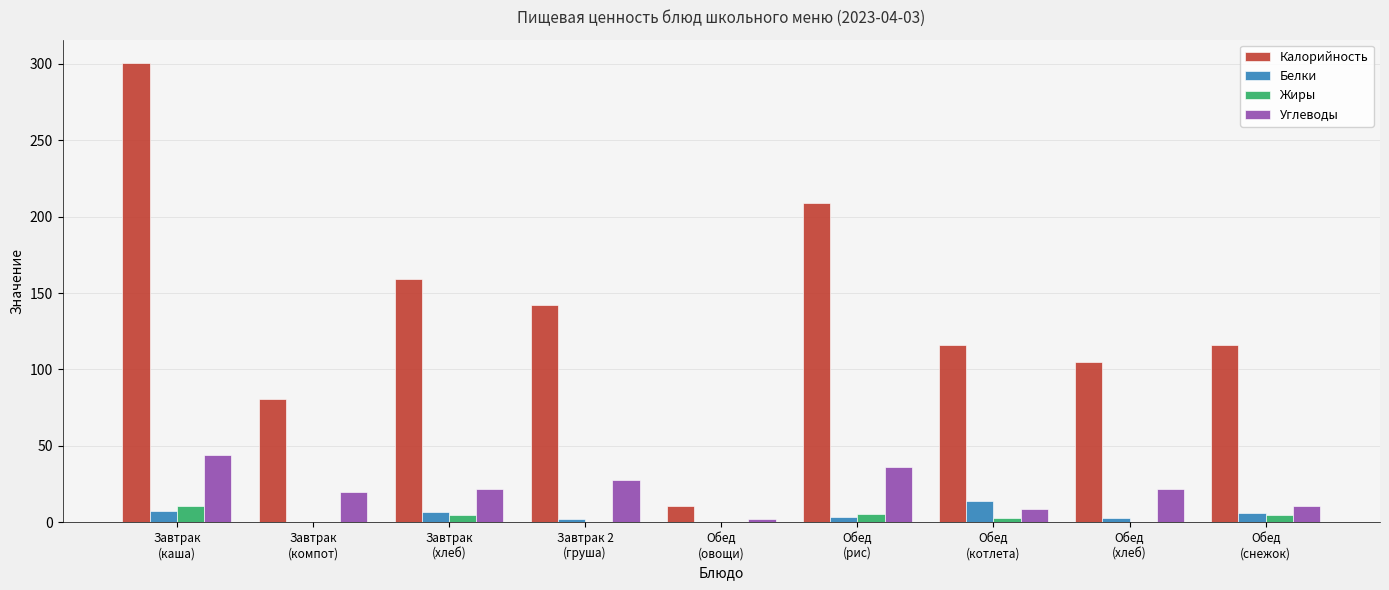

Is the value of Жиры at Обед
(овощи) greater than the value of Белки at Обед
(хлеб)?

No